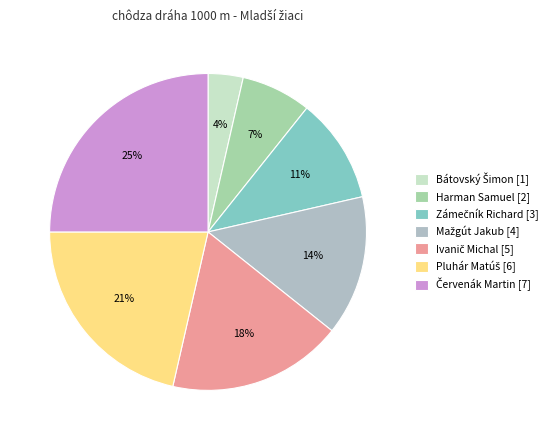

What is the ratio of the value at Pluhár Matúš to the value at Bátovský Šimon?

6.0